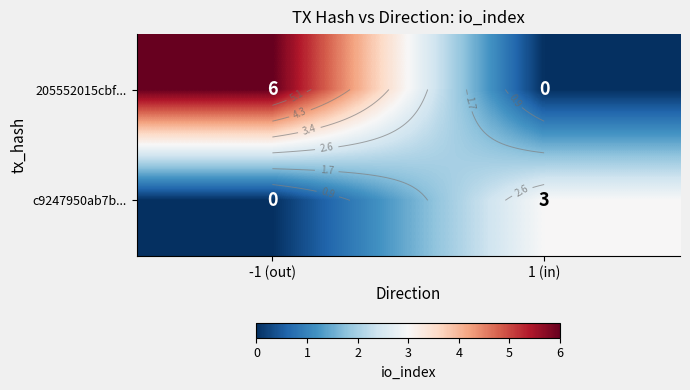

At which category is the sum across all series the highest?

-1 (out)